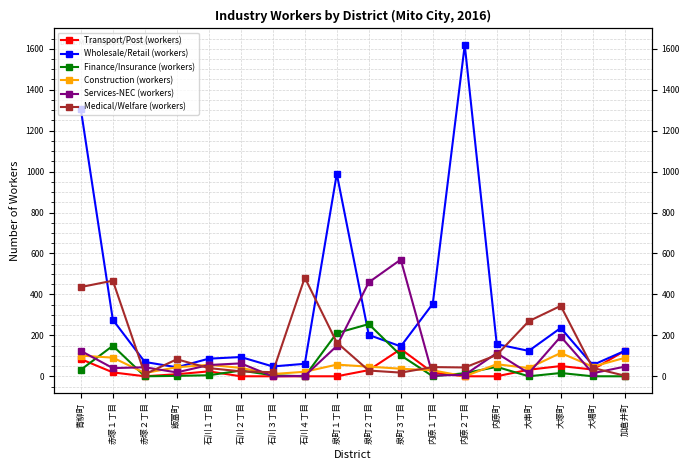

Is it true that Services-NEC (workers) equals 26 at 石川１丁目?

False